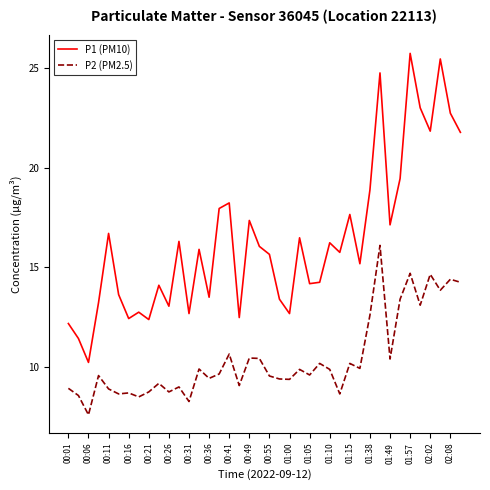

What is the maximum value for P2 (PM2.5)?

16.1